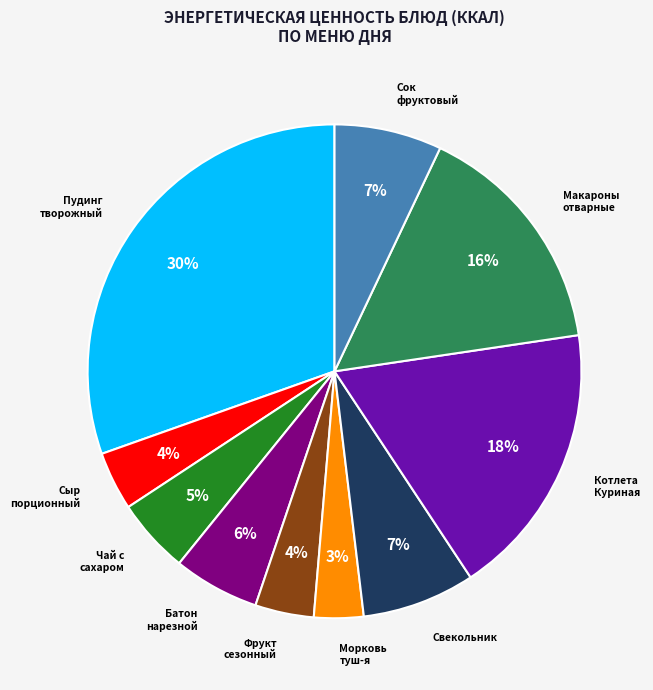

Is there a majority slice in this chart?

No